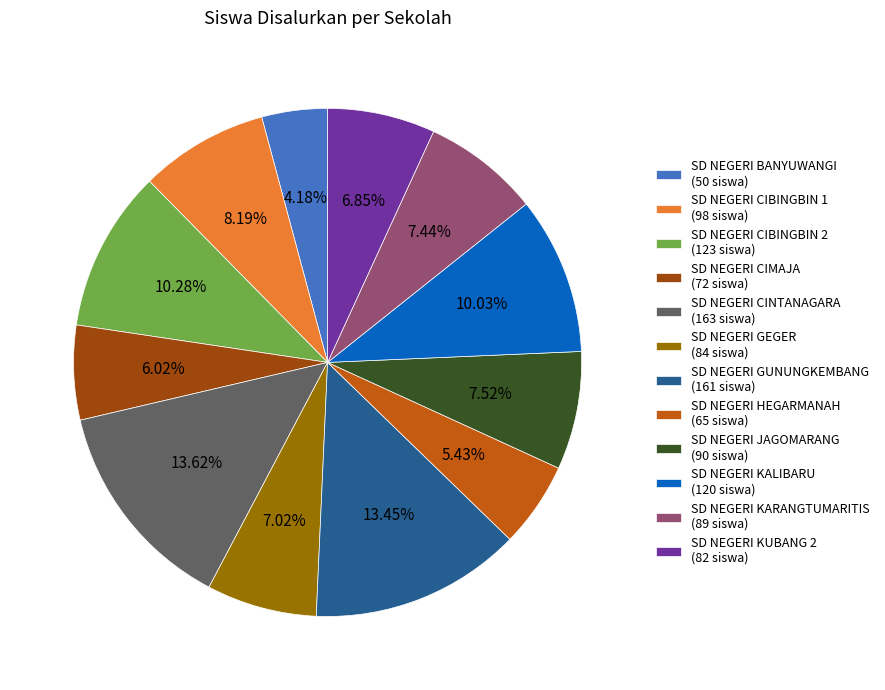

Combined, what portion of the pie is SD NEGERI HEGARMANAH and SD NEGERI CINTANAGARA?

19.0%